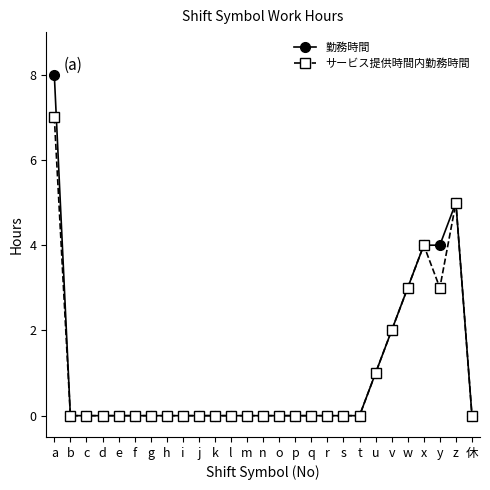

At which label does サービス提供時間内勤務時間 reach its peak?

a